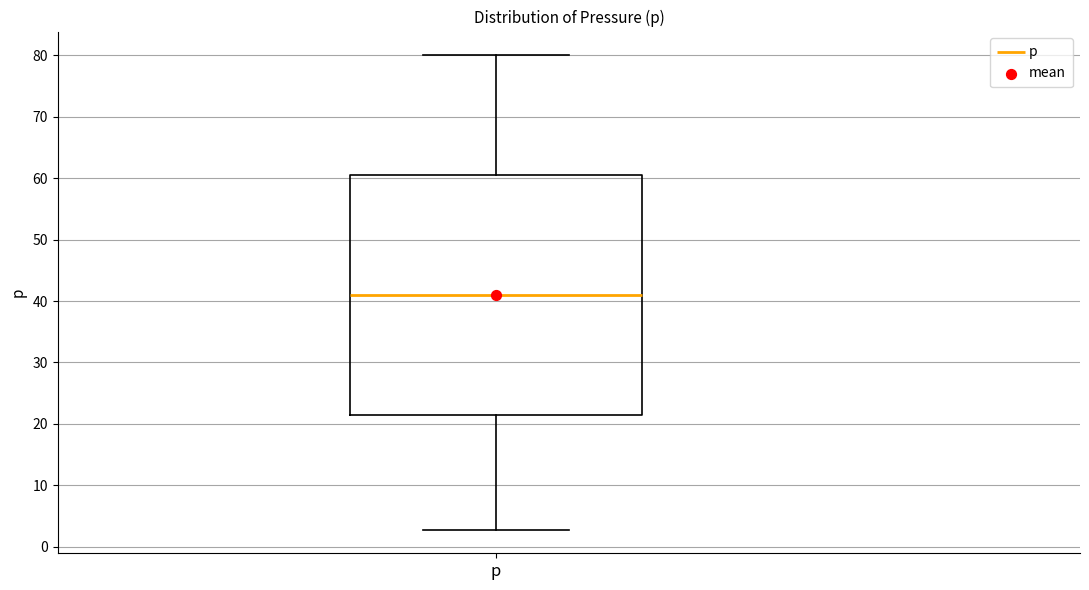

Transcribe this box plot: give where the median line is, the range the box spans, and where the two whiskers end, as read against the y-axis. The values are not printed on the chart, so give them approximately, as read against the axis.

median 41, box 22 to 61, whiskers 3 to 80